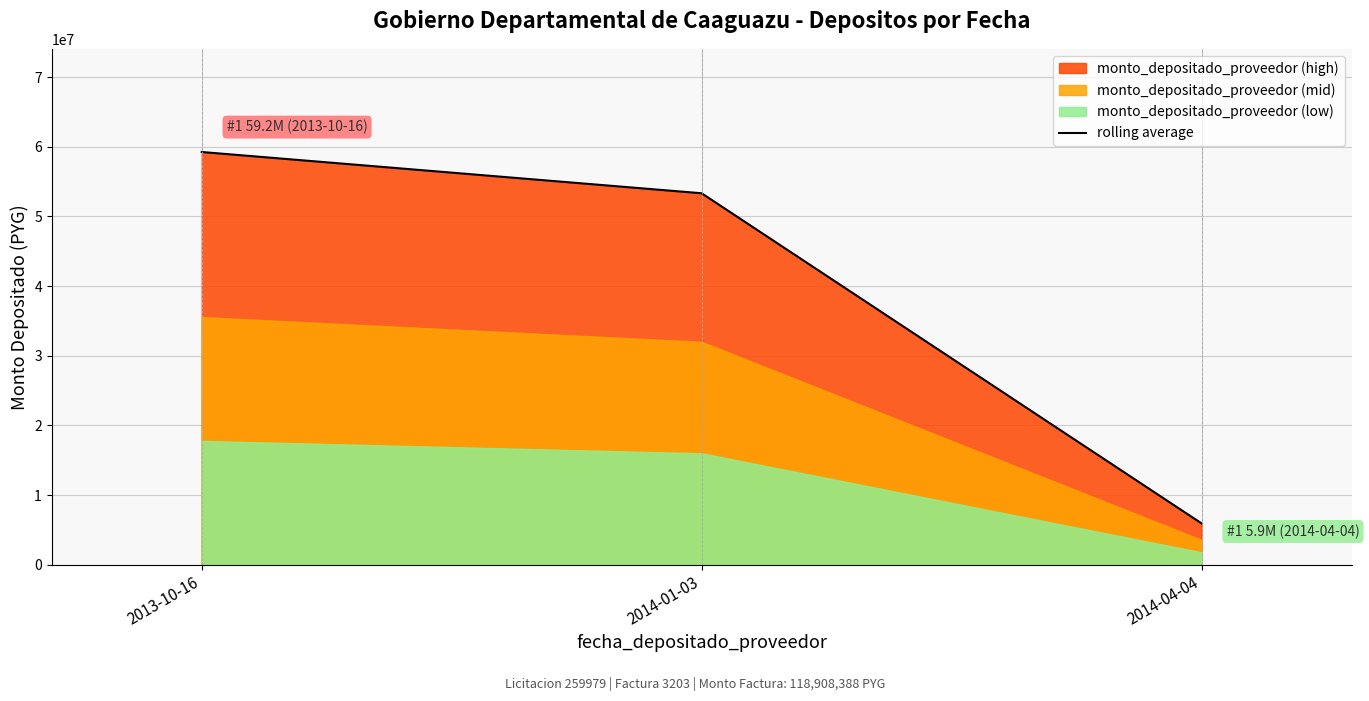

Reading left to right, extract all data points from this chart.

59237997	53314198	5923799